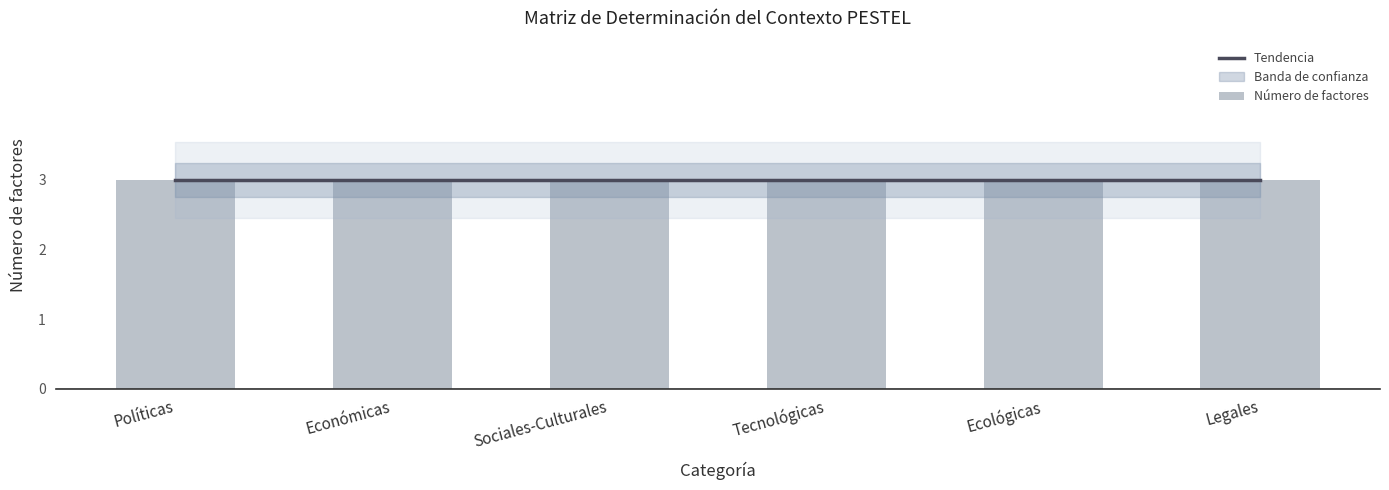

Count the Tecnológicas values in the range 1 to 3.

3